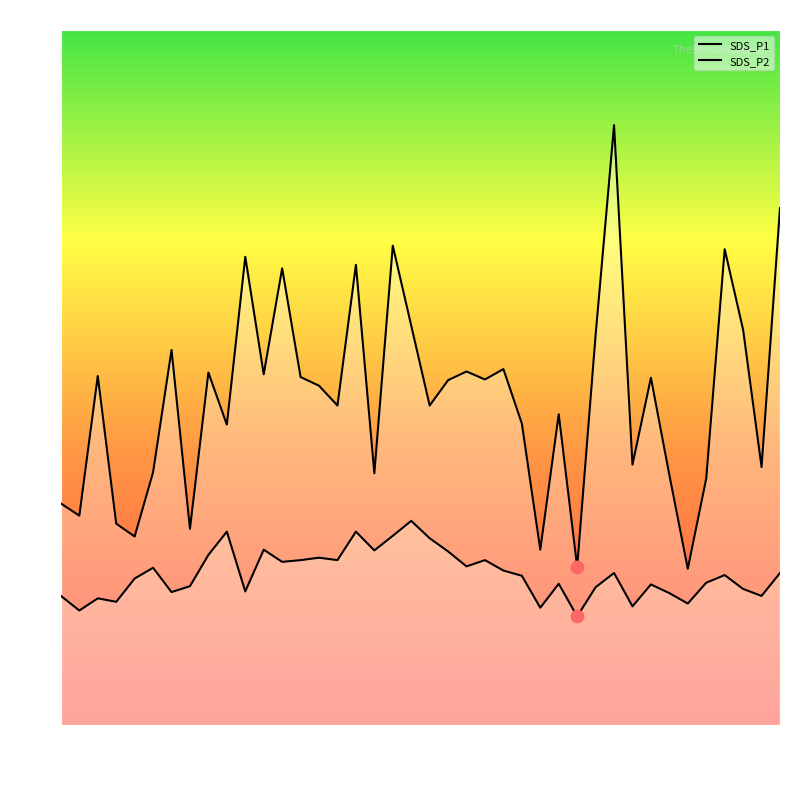

Which series has the largest total across all categories?

SDS_P1